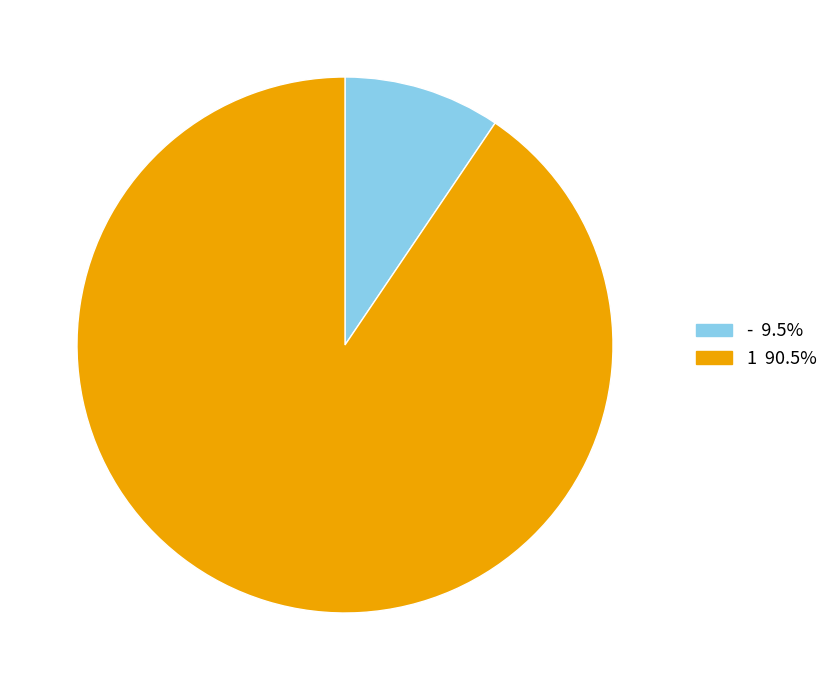

Which slice is the largest?

1